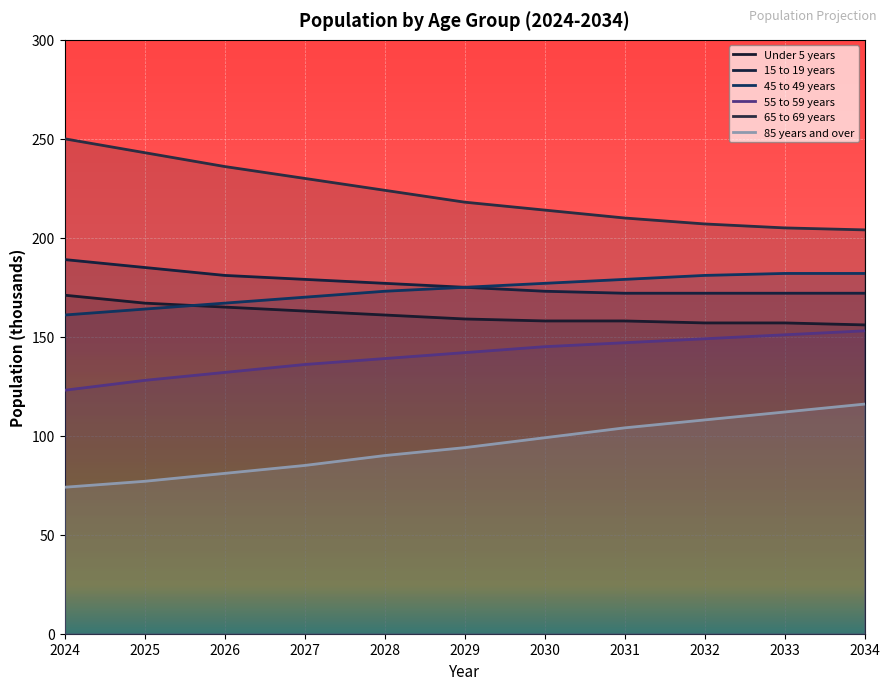

Rank the series by their maximum value, from highest to lowest.

65 to 69 years, 15 to 19 years, 45 to 49 years, Under 5 years, 55 to 59 years, 85 years and over